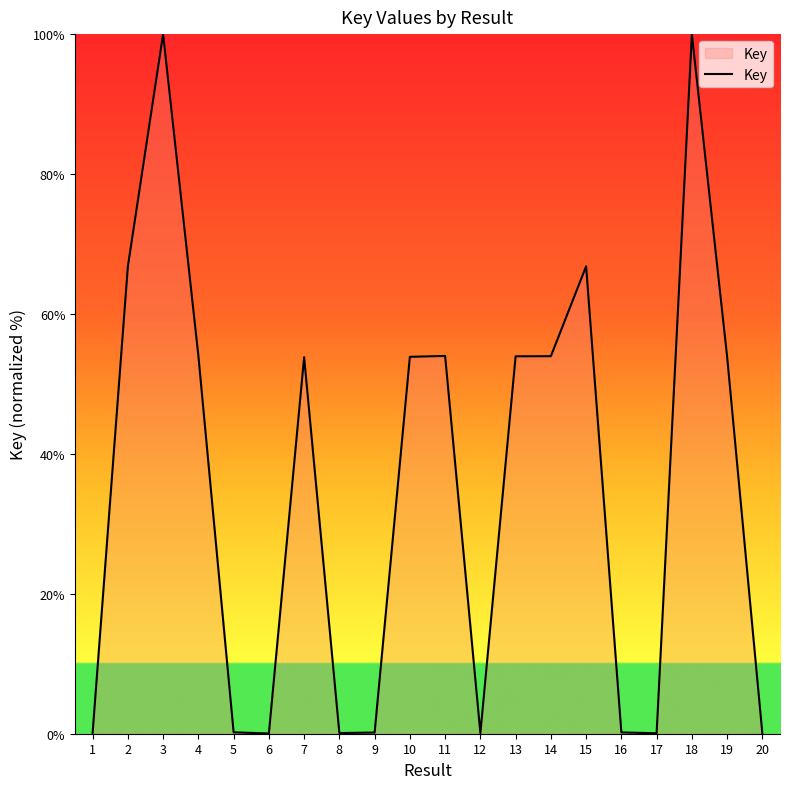

Is it true that the value at 4 is 73.7?

False